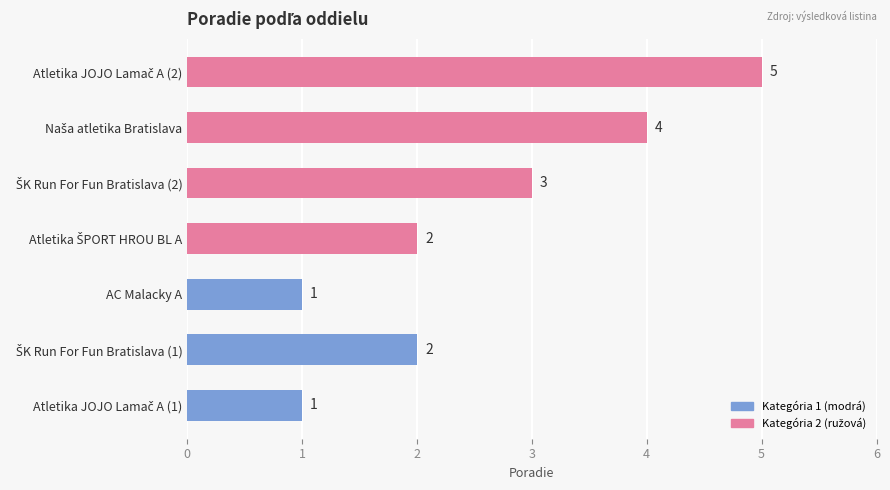

What is the sum of all values?

18